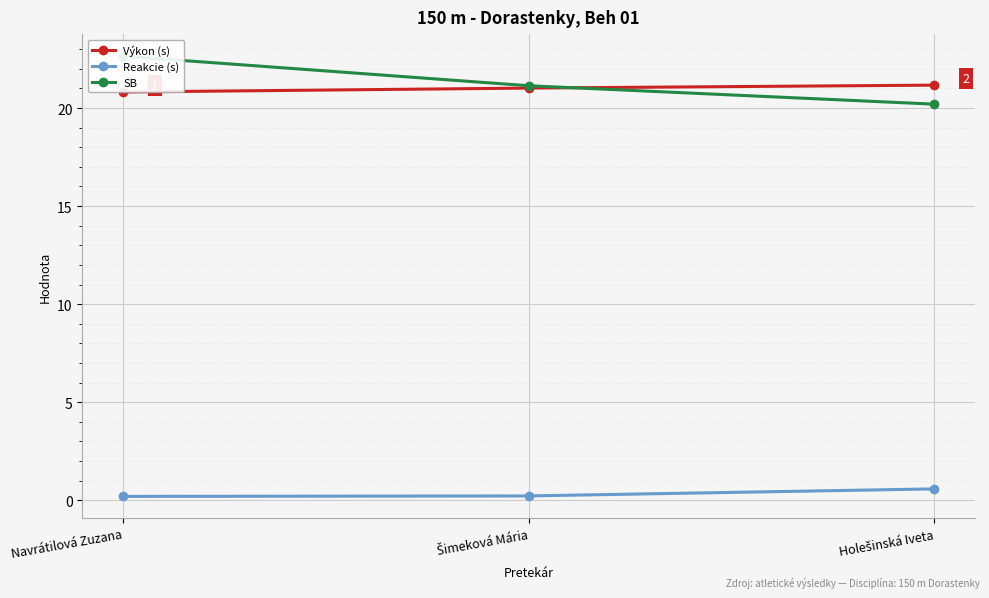

Which series changed the most between Navrátilová Zuzana and Šimeková Mária?

SB